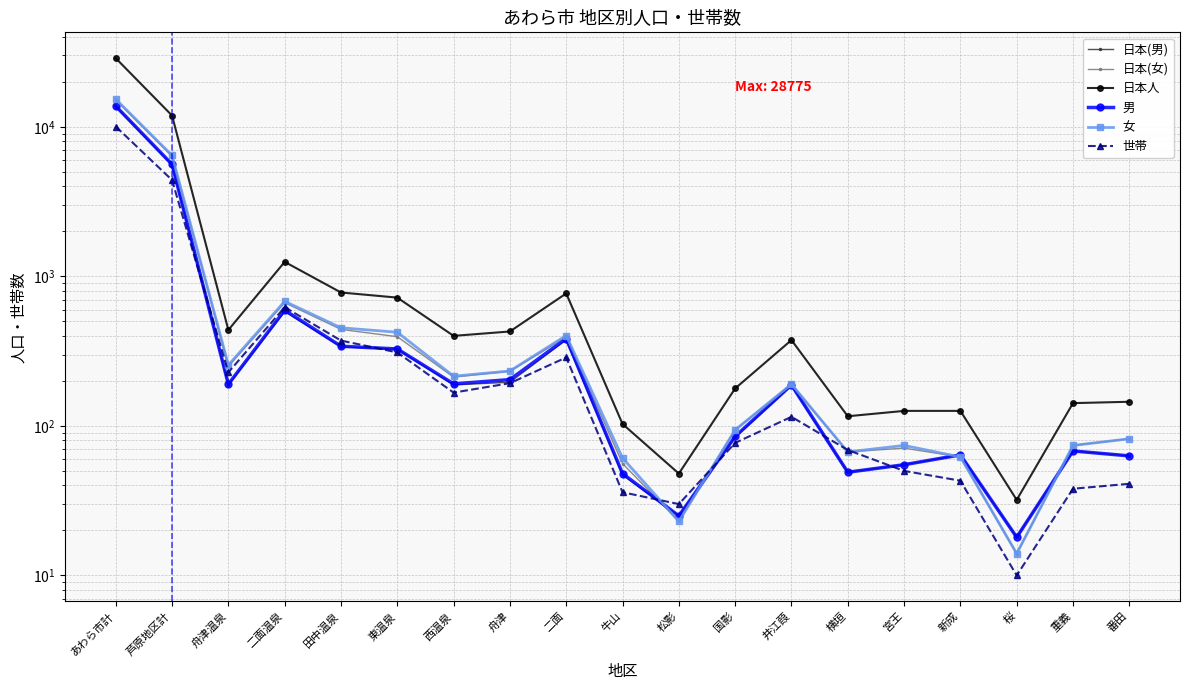

What position from the right is 牛山?

10